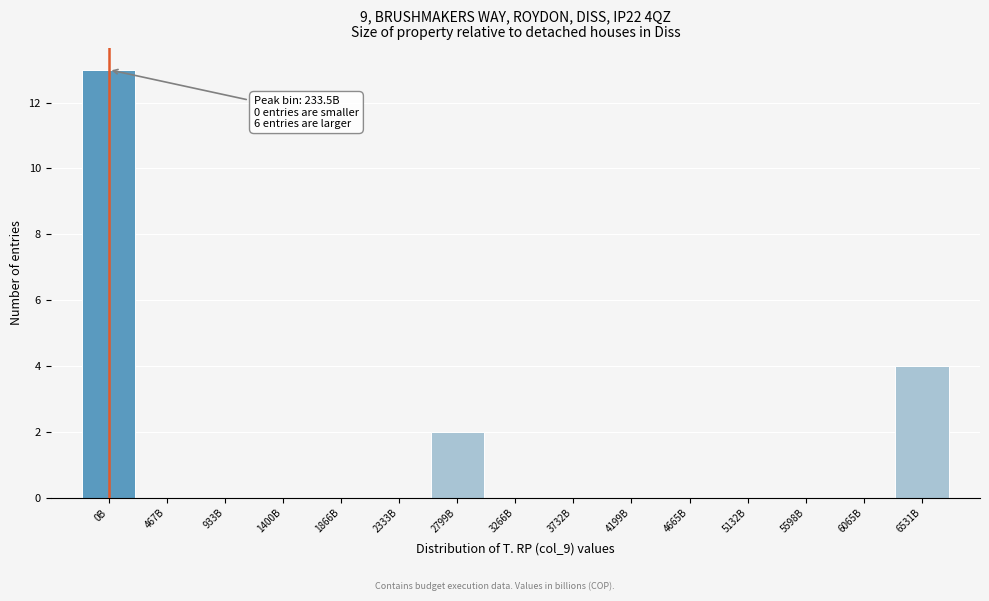

Reading left to right, list all the values displayed in this chart.

0B=13	467B=0	933B=0	1400B=0	1866B=0	2333B=0	2799B=2	3266B=0	3732B=0	4199B=0	4665B=0	5132B=0	5598B=0	6065B=0	6531B=4